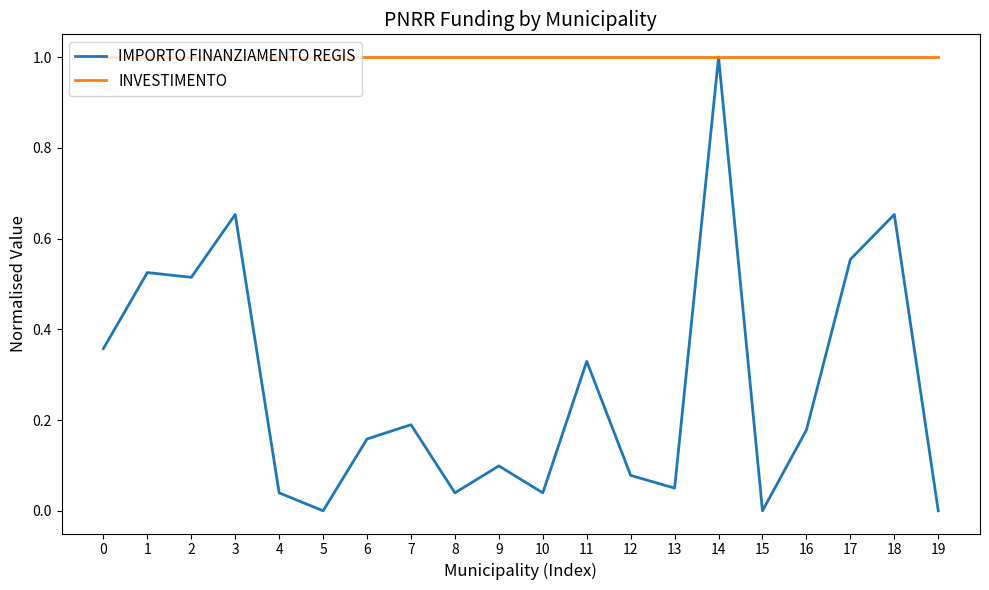

What are all the series names shown in the legend?

IMPORTO FINANZIAMENTO REGIS, INVESTIMENTO